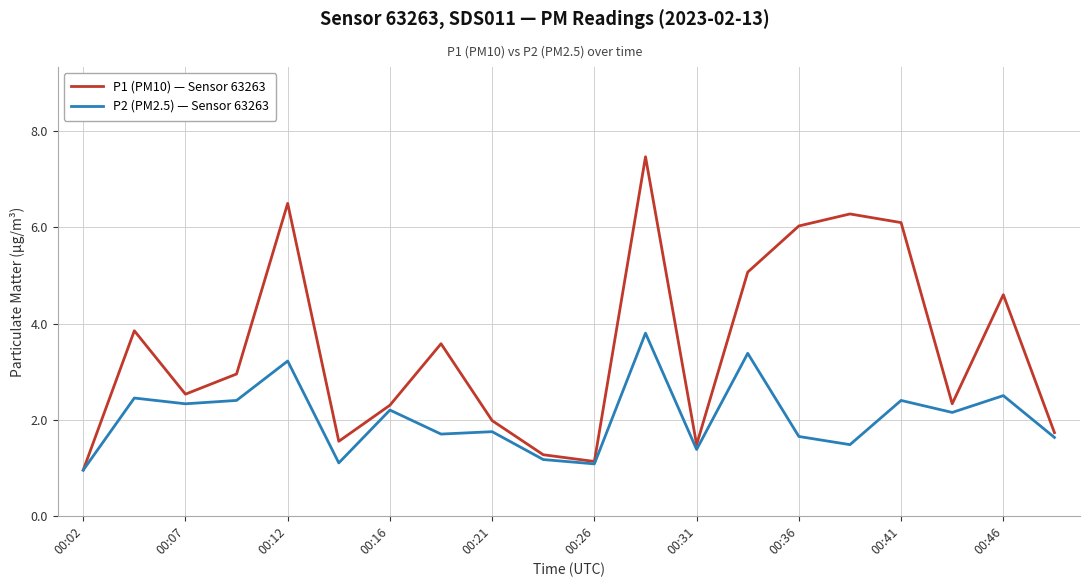

Count the number of categories in the chart.

20